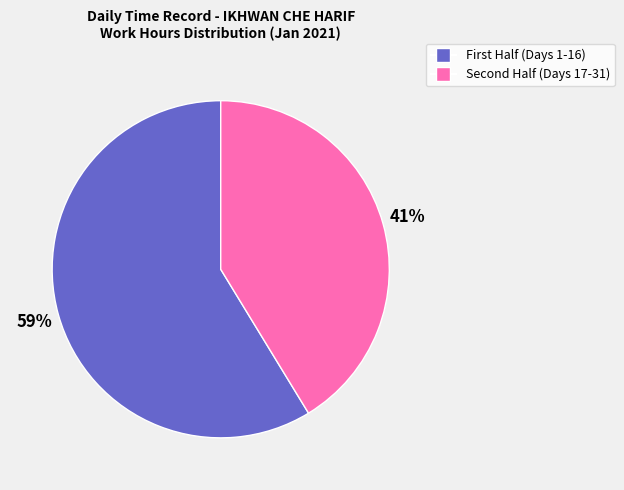

To the nearest percent, what is the average slice percentage?

50%